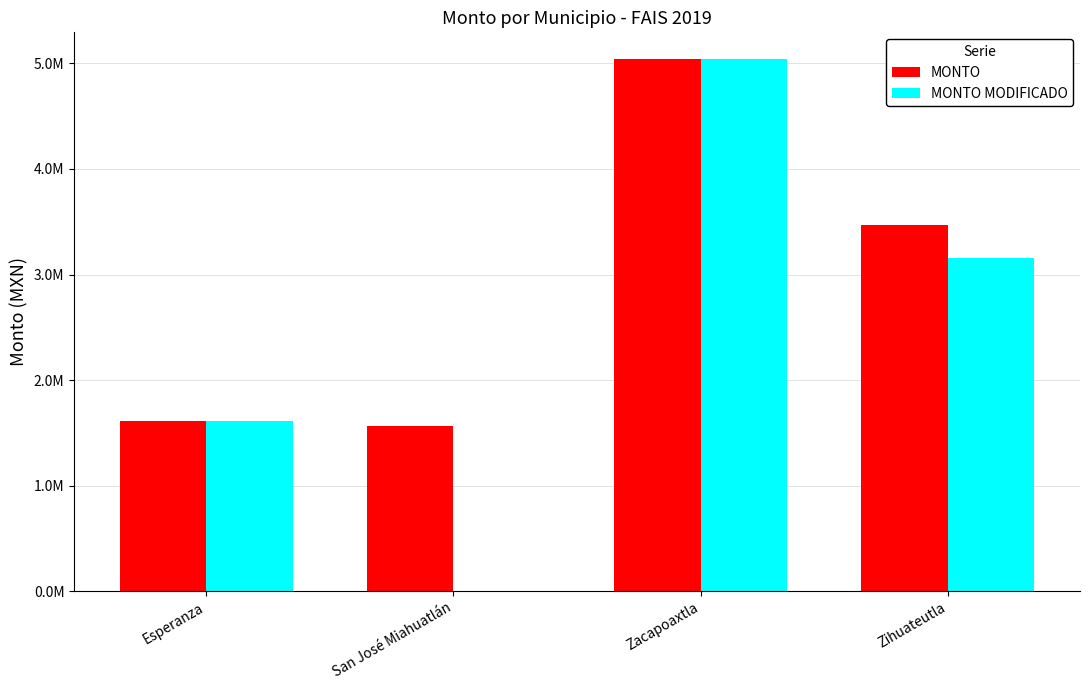

What are all the series names shown in the legend?

MONTO, MONTO MODIFICADO